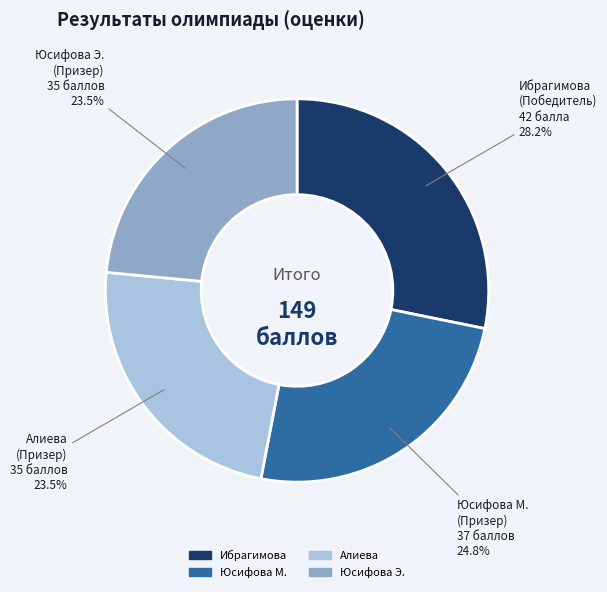

Is there a majority slice in this chart?

No